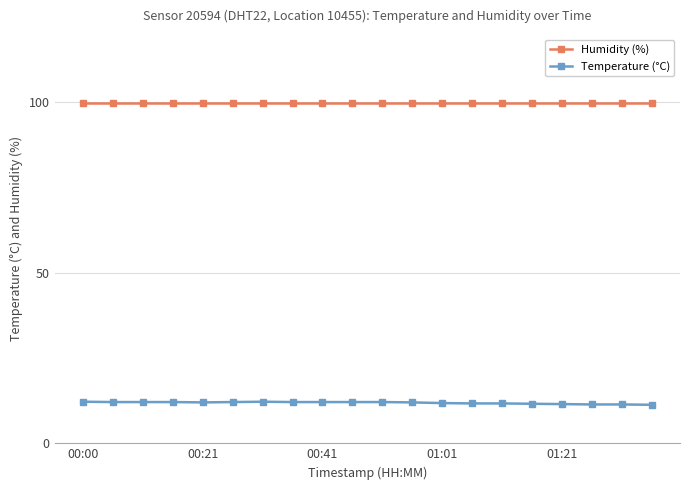

At how many categories does at least one series exceed 57?

20